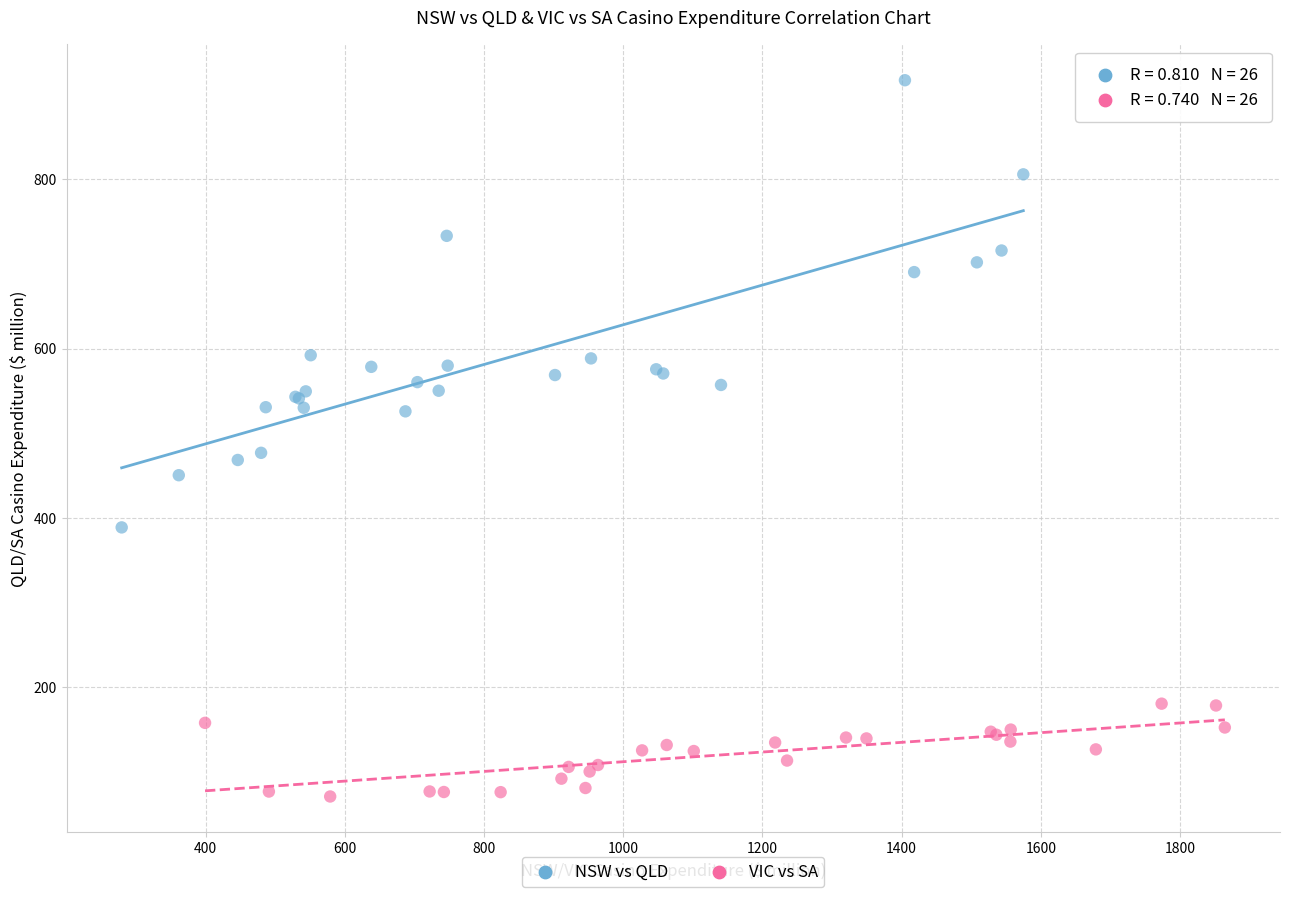

Which series contains the lowest Y value?

VIC vs SA